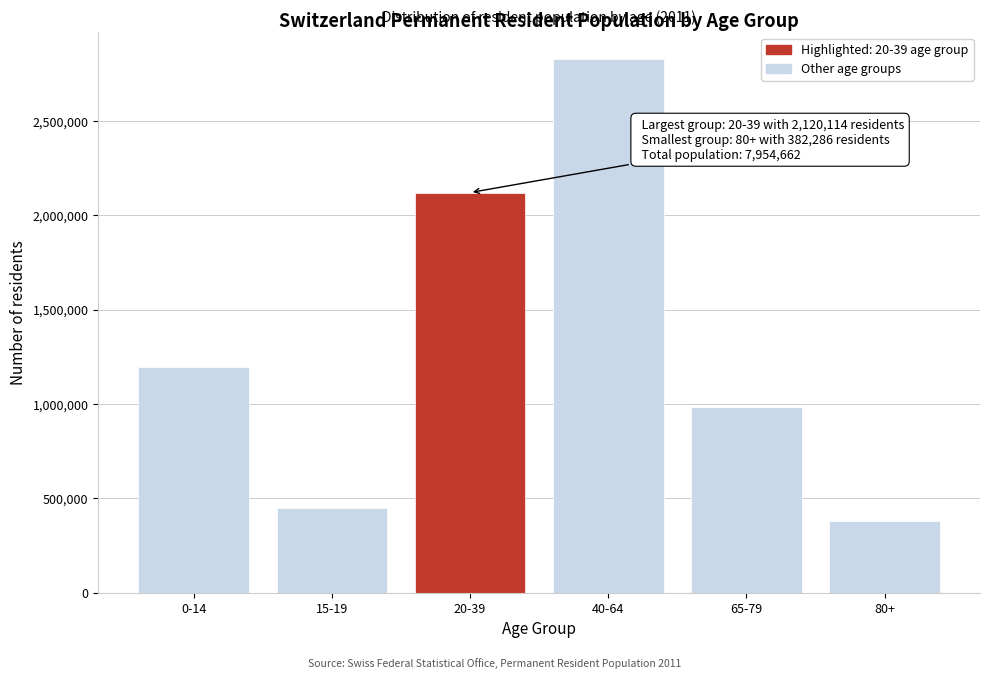

Reading left to right, list all the values displayed in this chart.

0-14=1194649	15-19=447894	20-39=2120114	40-64=2826853	65-79=982866	80+=382286